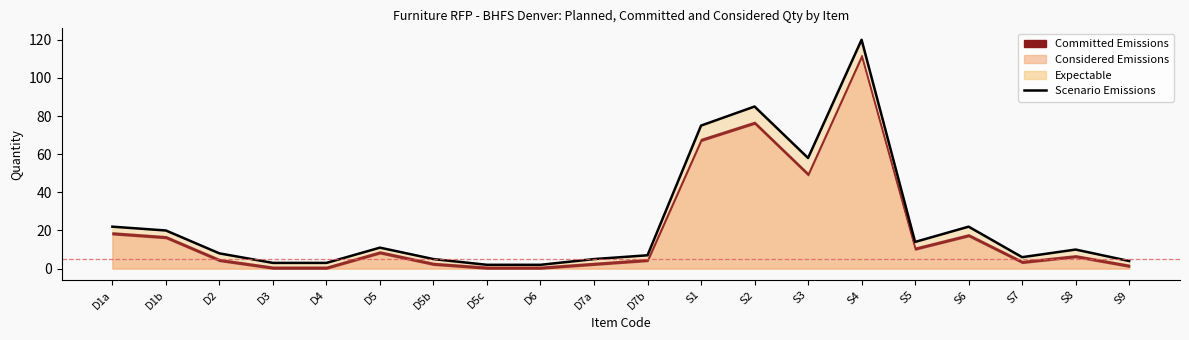

Approximately how many times larger is the value at D4 compared to D3?

1.0